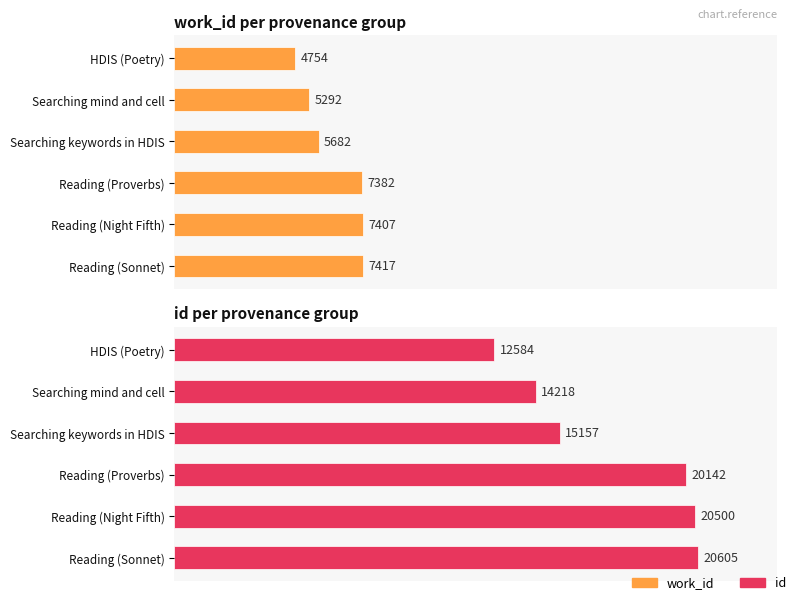

Is the value of work_id at Searching mind and cell greater than the value of id at Searching keywords in HDIS?

No